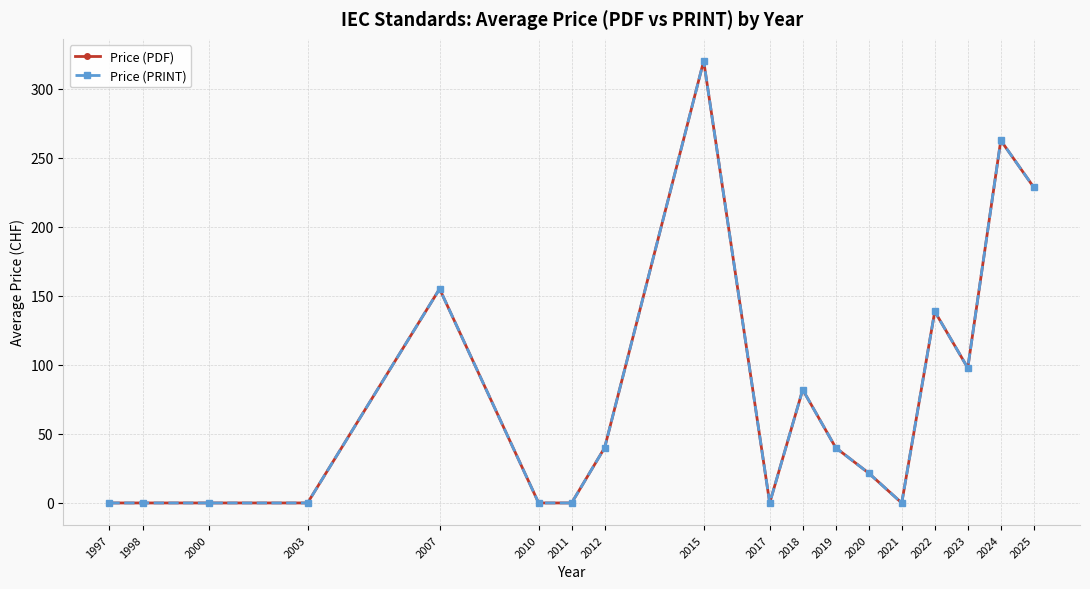

Reading left to right, what are all the values shown in this chart?

Price (PDF): 1997=0.0	1998=0.0	2000=0.0	2003=0.0	2007=155.0	2010=0.0	2011=0.0	2012=40.0	2015=320.0	2017=0.0	2018=82.0	2019=40.0	2020=21.6	2021=0.0	2022=138.7	2023=97.8	2024=262.5	2025=228.5
Price (PRINT): 1997=0.0	1998=0.0	2000=0.0	2003=0.0	2007=155.0	2010=0.0	2011=0.0	2012=40.0	2015=320.0	2017=0.0	2018=82.0	2019=40.0	2020=21.6	2021=0.0	2022=138.7	2023=97.8	2024=262.5	2025=228.5